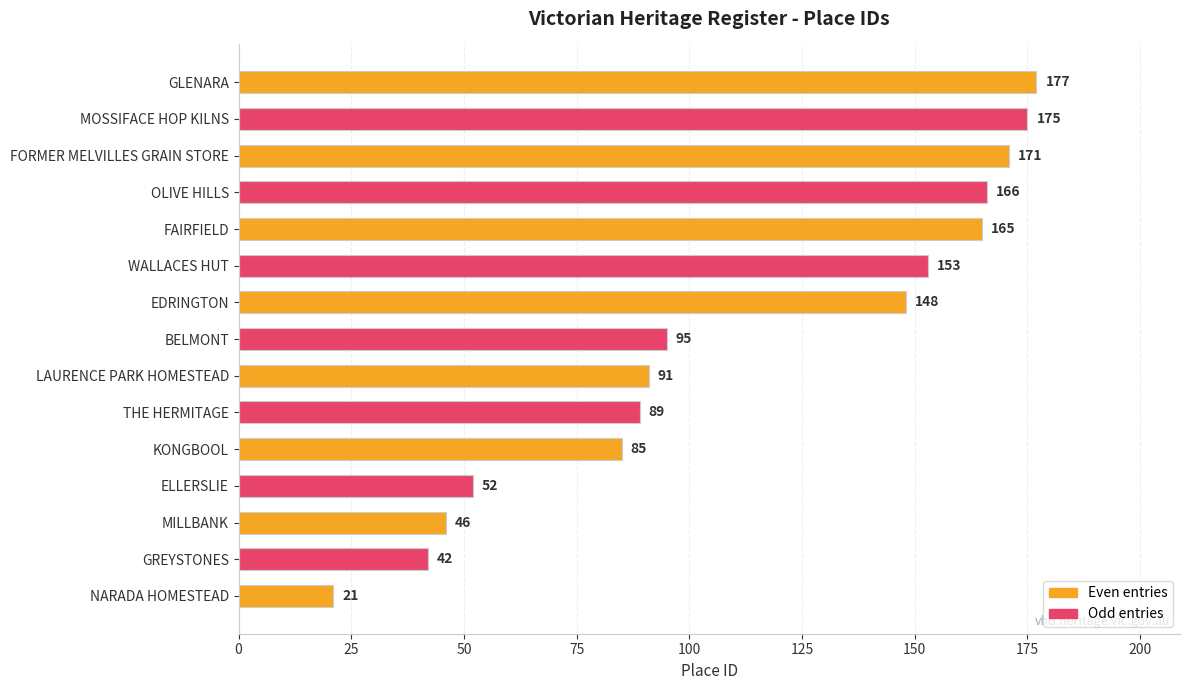

What is the maximum value shown in the chart?

177